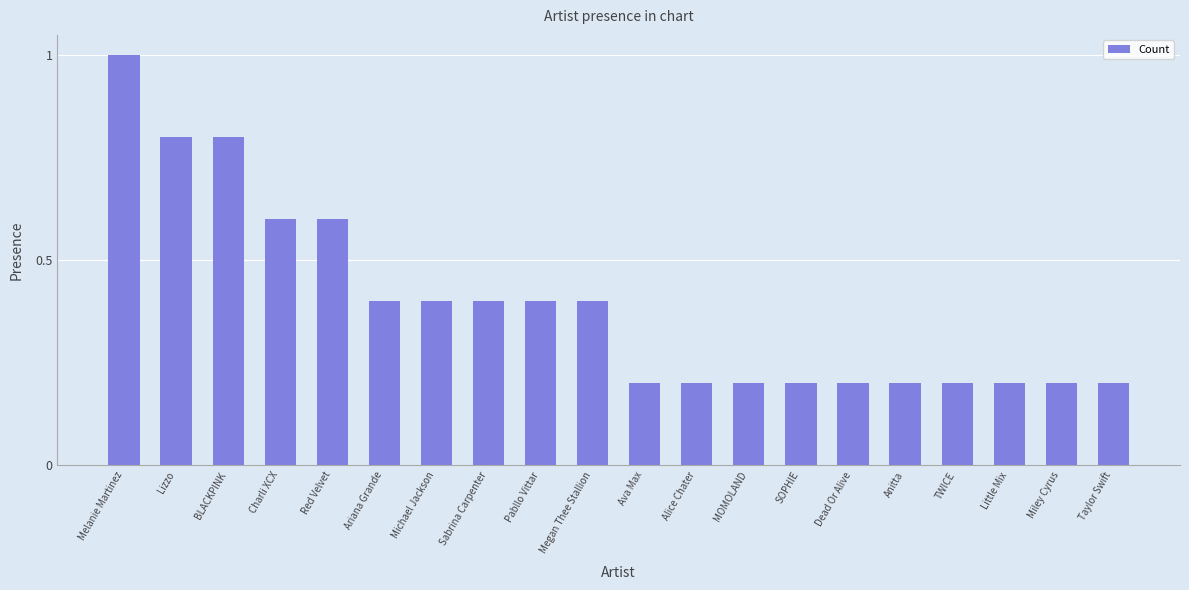

What is the minimum value shown in the chart?

0.2